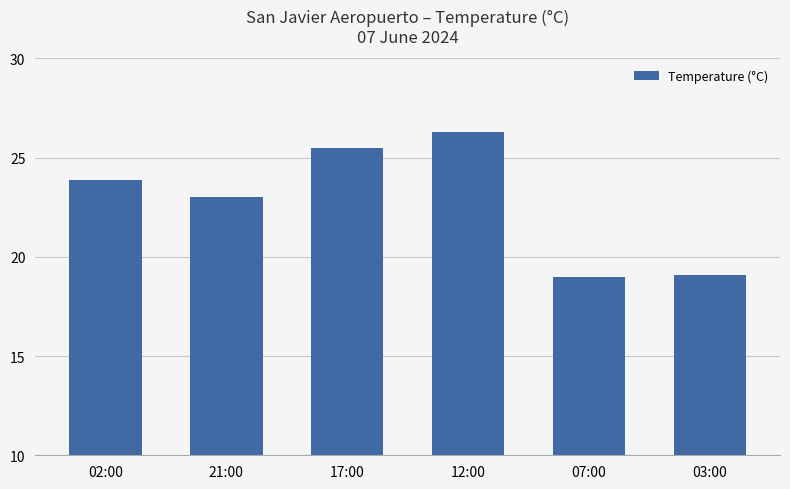

What is the value of the 4th bar from the left?

26.3